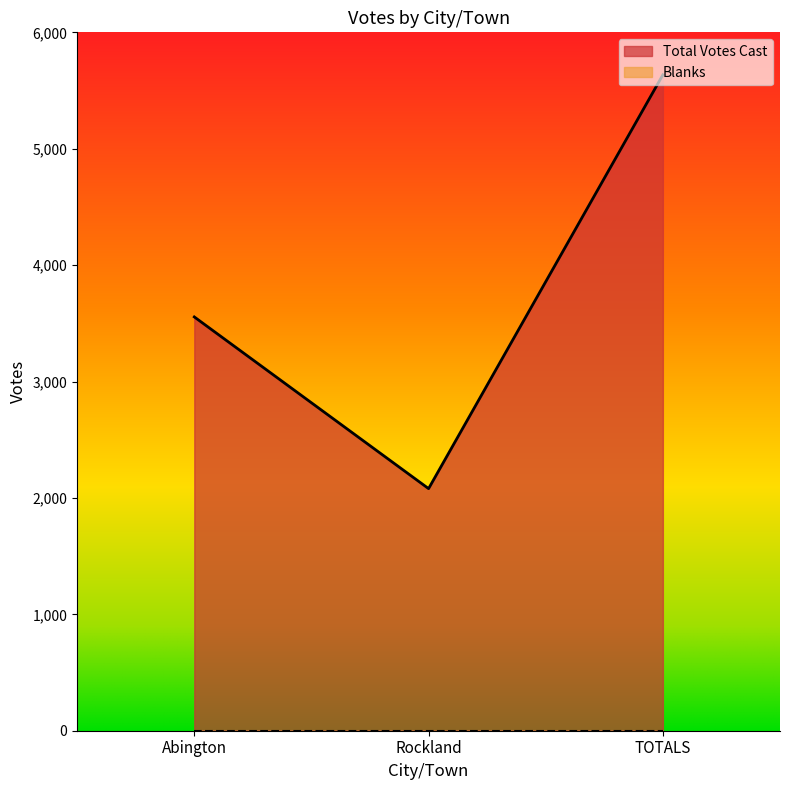

Does the chart display data point markers on the line(s)?

No